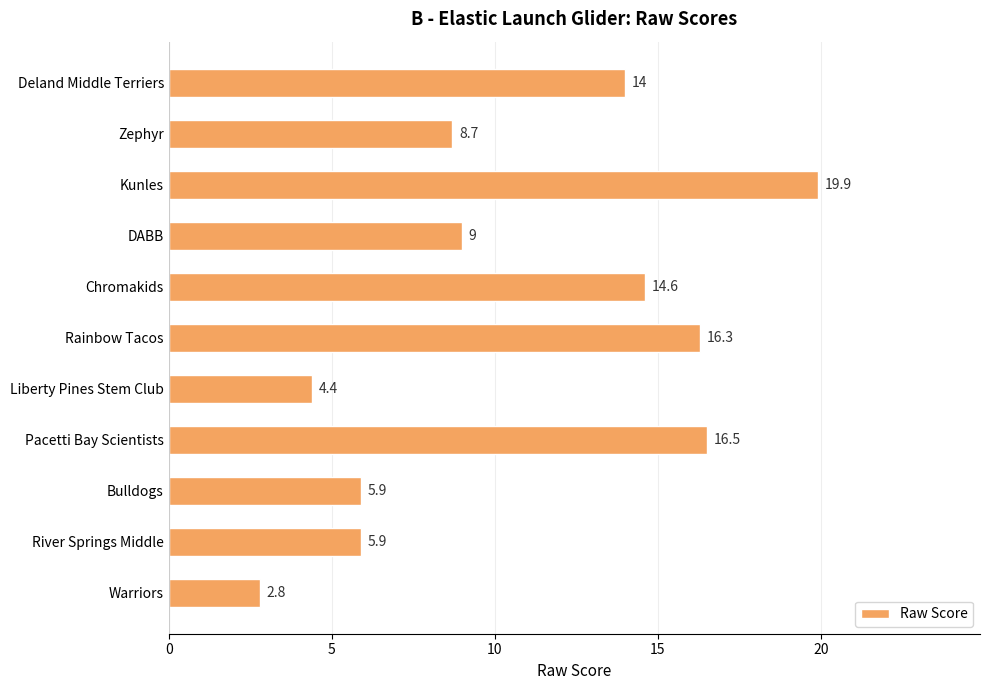

What position from the bottom is Pacetti Bay Scientists?

4